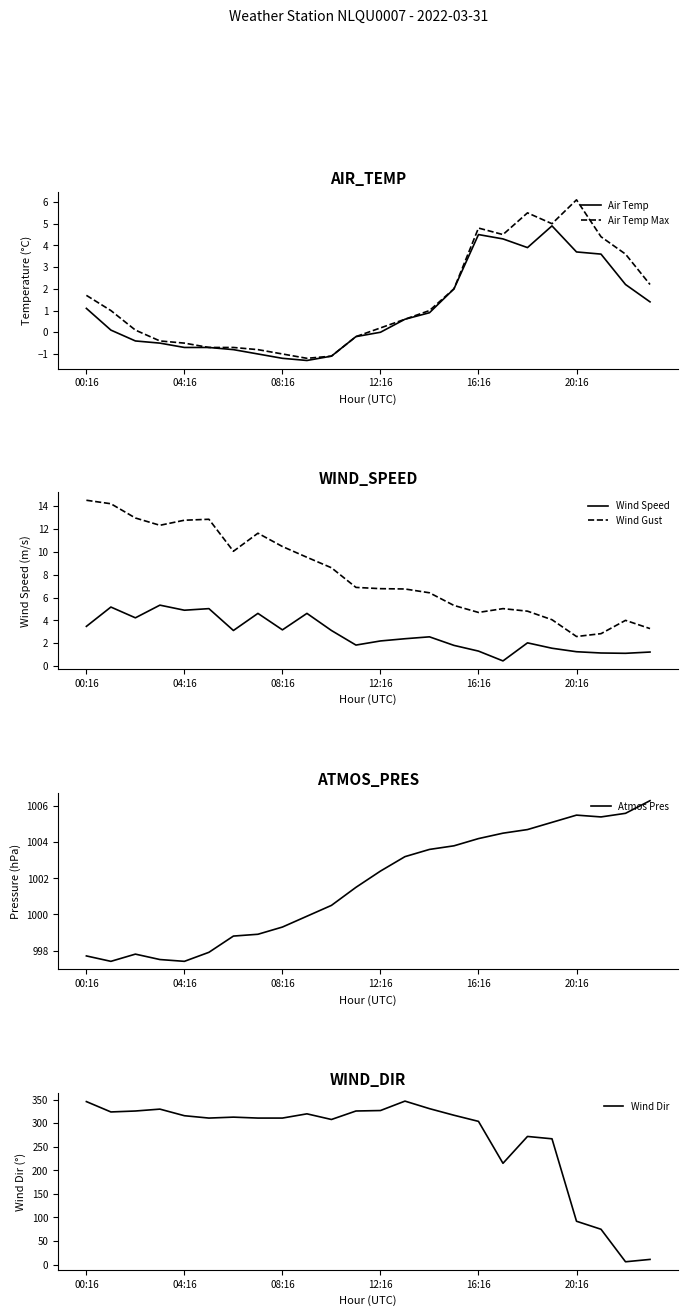

What value does the Wind Dir series have at 11?

326.0